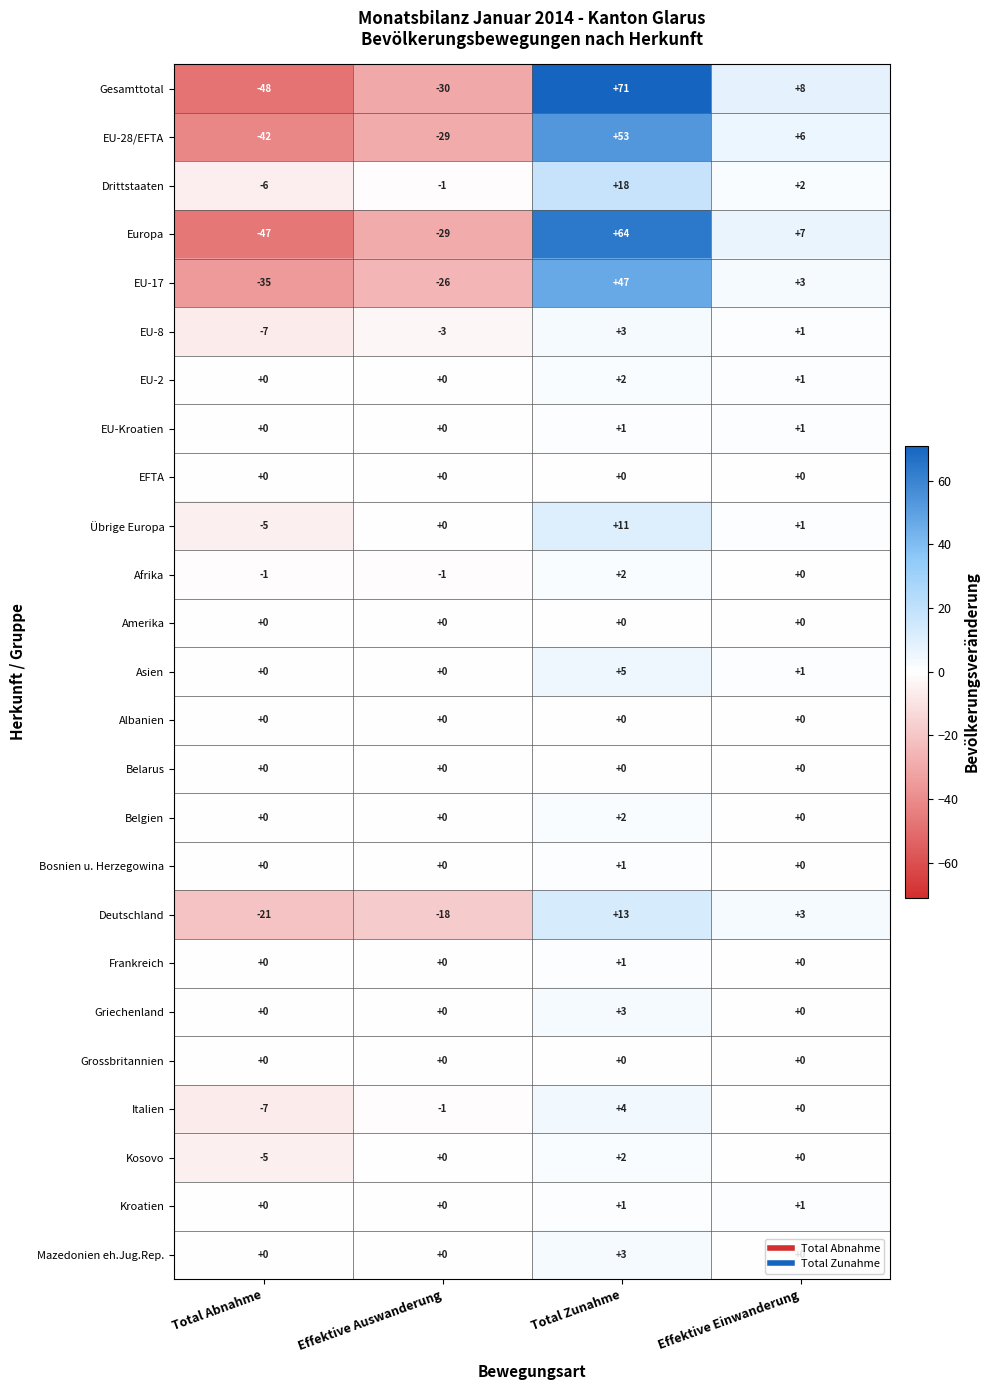

The Gesamttotal series shows -14 at Total Abnahme. True or false?

False